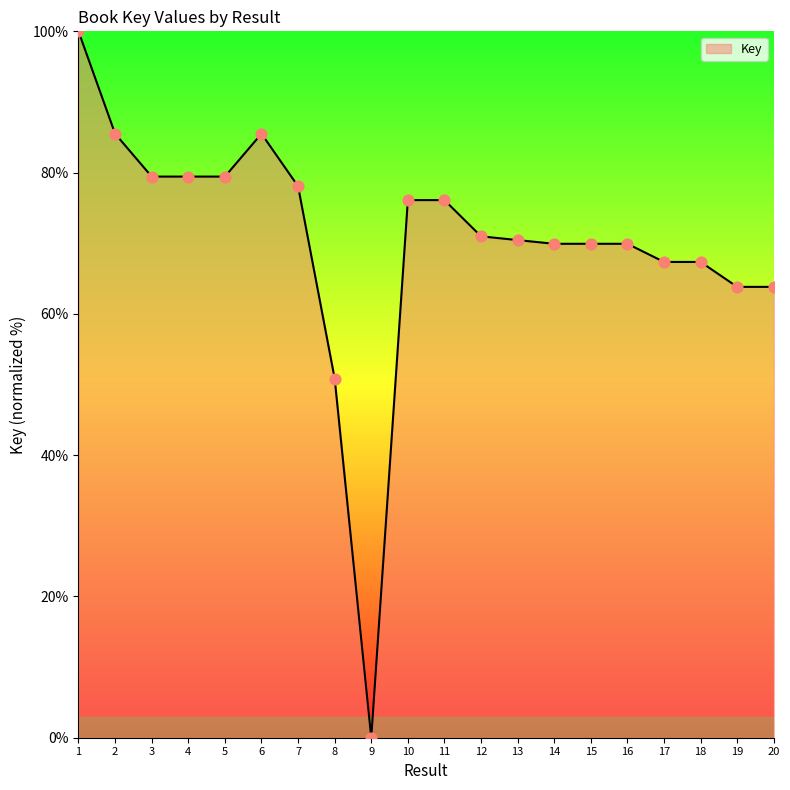

What is the change in value from 3 to 10?

-3.3